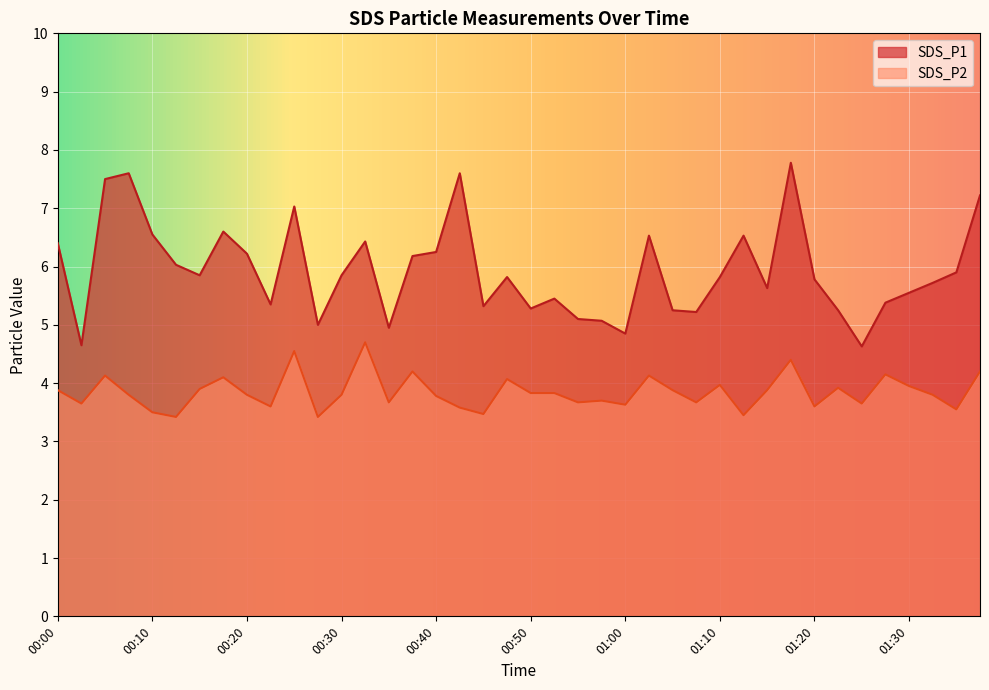

Which series has the widest spread of values?

SDS_P1